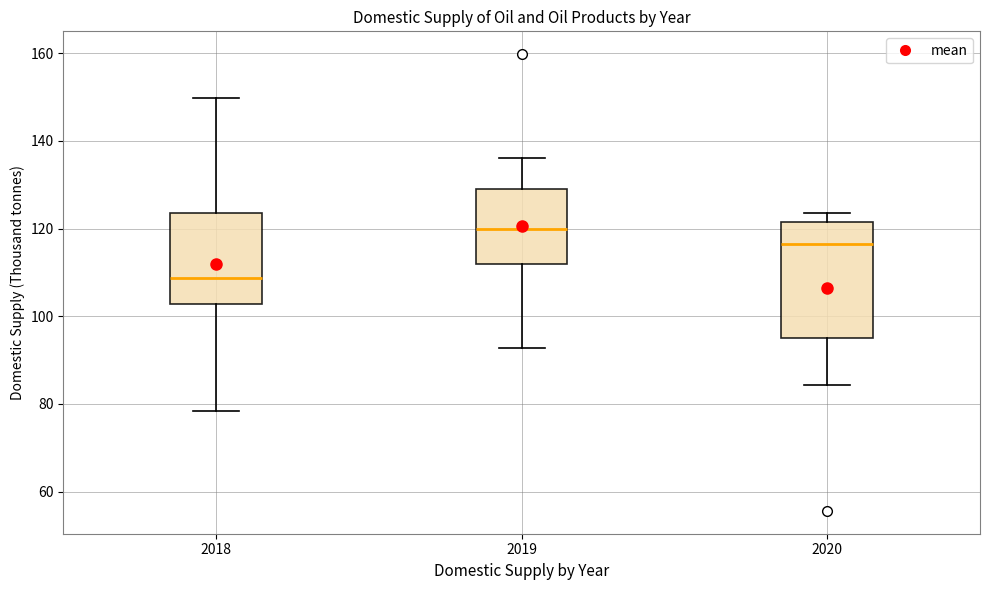

Reading left to right, transcribe this box plot: for each box, give where its median line is, the range the box spans, and where its two whiskers end, as read against the y-axis. The values are not printed on the chart, so give them approximately, as read against the axis.

2018: median 108, box 102 to 124, whiskers 78 to 150
2019: median 120, box 112 to 130, whiskers 92 to 136
2020: median 116, box 96 to 122, whiskers 84 to 124